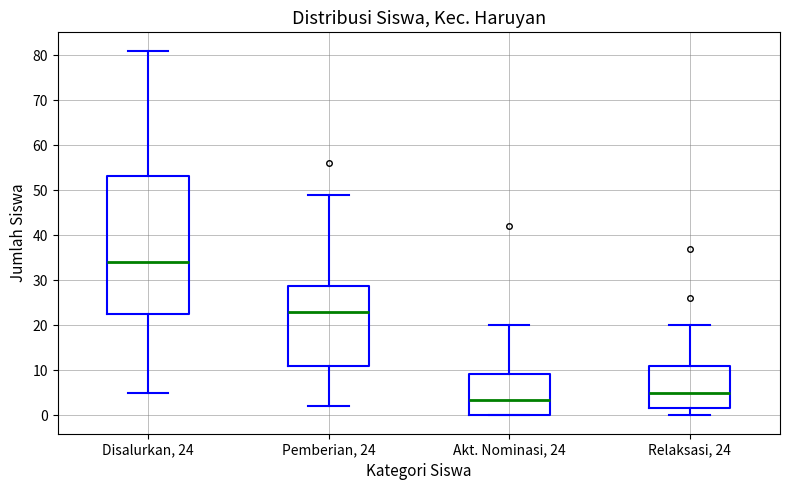

Where does the lower whisker of the box for Relaksasi, 24 end on the y-axis? The values are not printed on the chart, so give them approximately, as read against the axis.

0